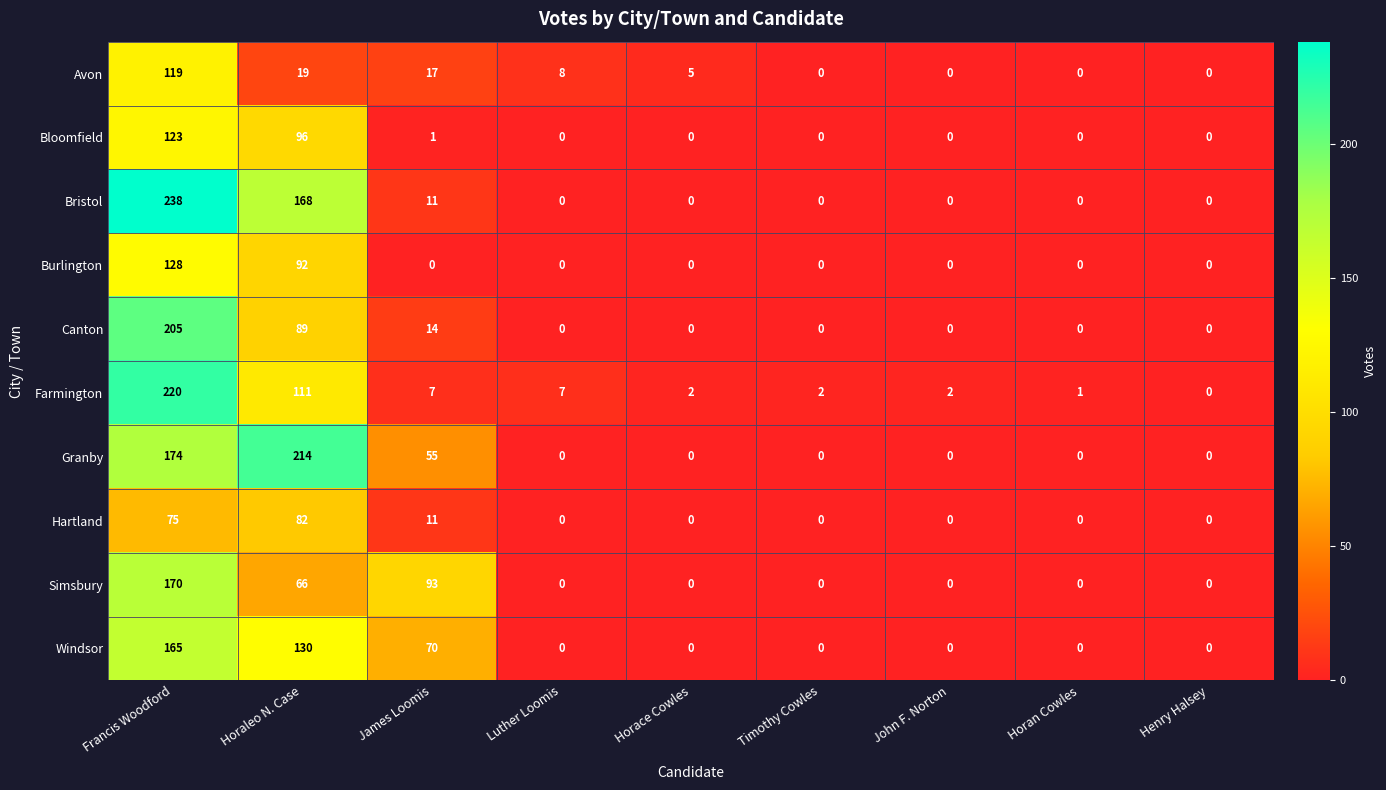

List the series in order of their peak value, highest first.

Bristol, Farmington, Granby, Canton, Simsbury, Windsor, Burlington, Bloomfield, Avon, Hartland